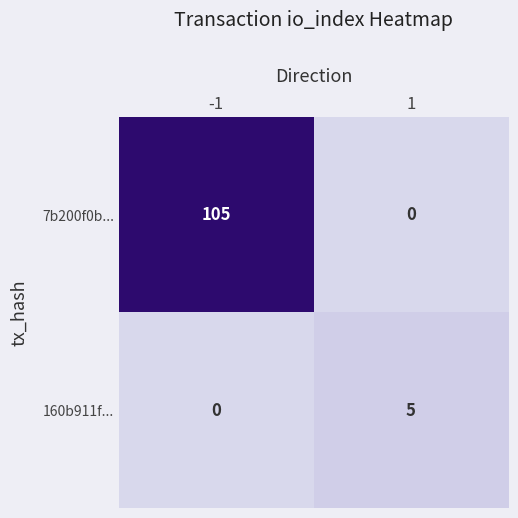

List the series in order of their peak value, highest first.

7b200f0b..., 160b911f...